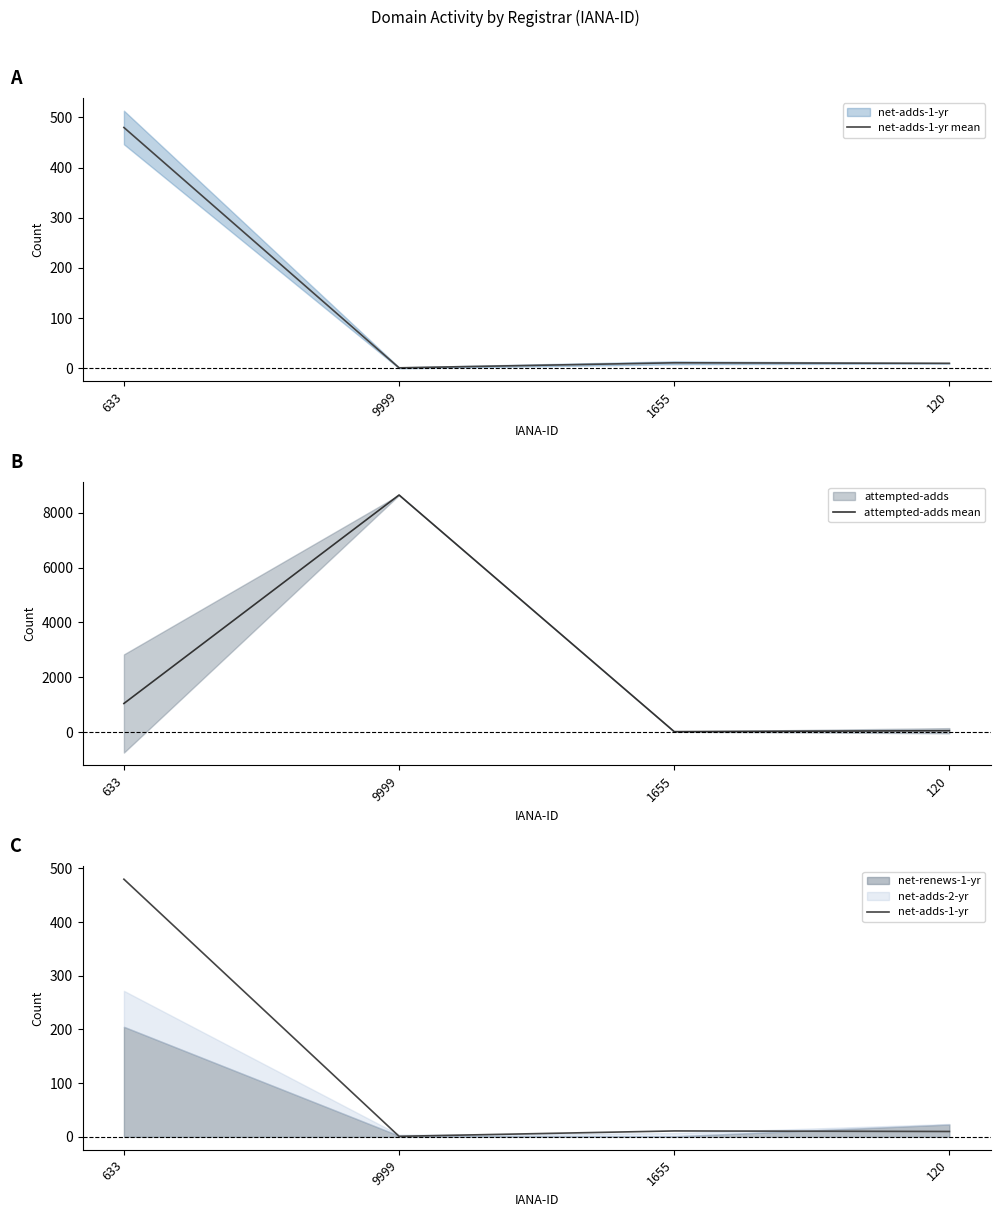

Where does the attempted-adds mean series first go above 1050?

9999